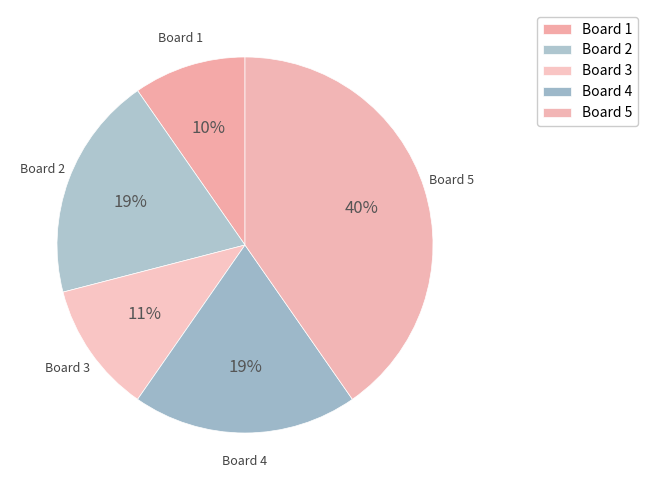

Which slice is the smallest?

Board 1